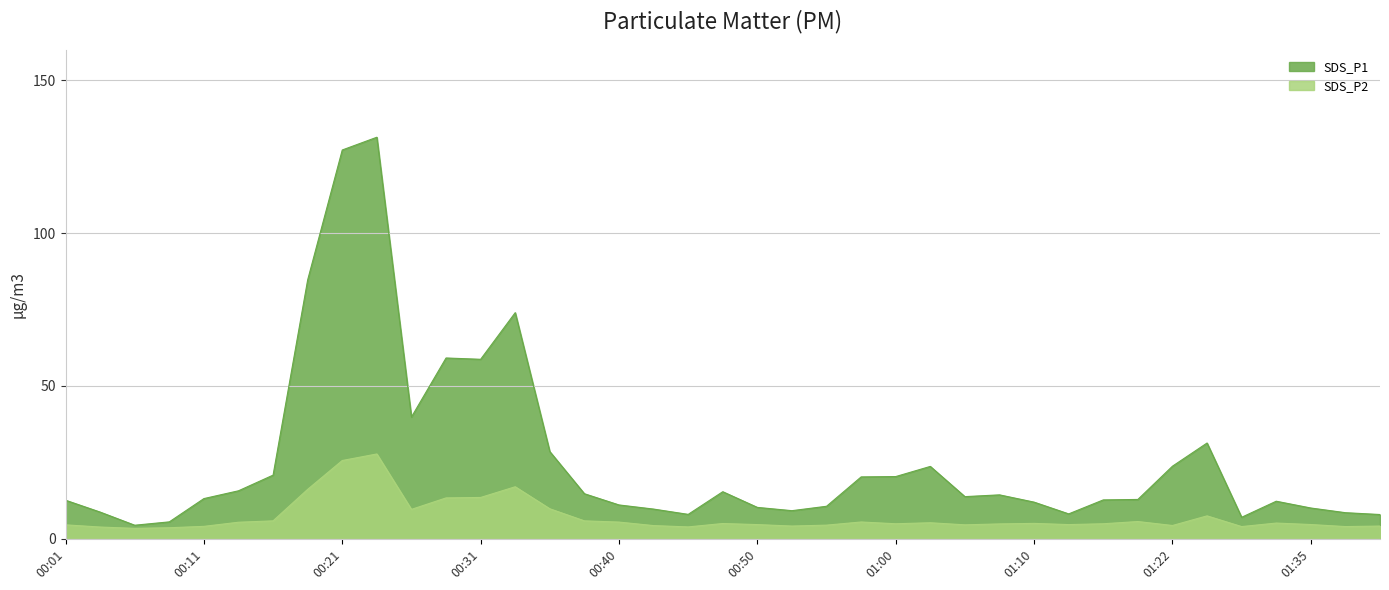

Reading left to right, list all the values displayed in this chart.

SDS_P1: 12.7	8.8	4.5	5.6	13.2	15.7	20.9	84.7	127.2	131.3	39.9	59.1	58.7	74.0	28.6	14.8	11.1	9.8	8.0	15.4	10.3	9.2	10.7	20.3	20.4	23.7	13.8	14.4	12.0	8.2	12.8	12.9	23.8	31.4	7.1	12.3	10.1	8.6	8.0
SDS_P2: 4.6	3.9	3.5	3.6	4.1	5.5	5.9	16.2	25.6	27.8	9.7	13.4	13.6	17.1	9.8	5.9	5.5	4.3	3.9	5.0	4.7	4.2	4.5	5.5	5.0	5.3	4.6	4.9	5.1	4.7	5.0	5.7	4.4	7.5	4.0	5.2	4.7	4.0	4.2